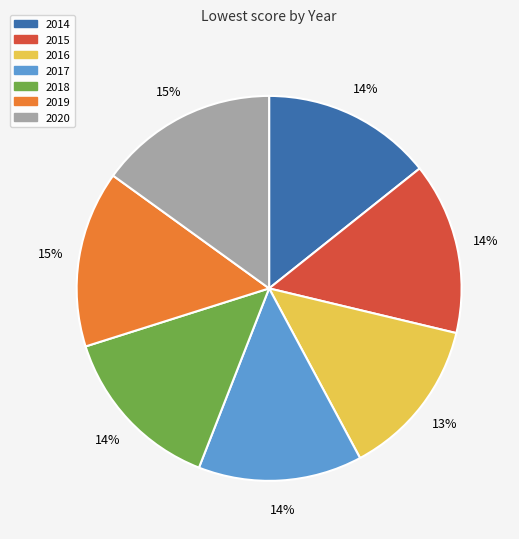

Combined, do 2016 and 2019 account for over 50%?

No